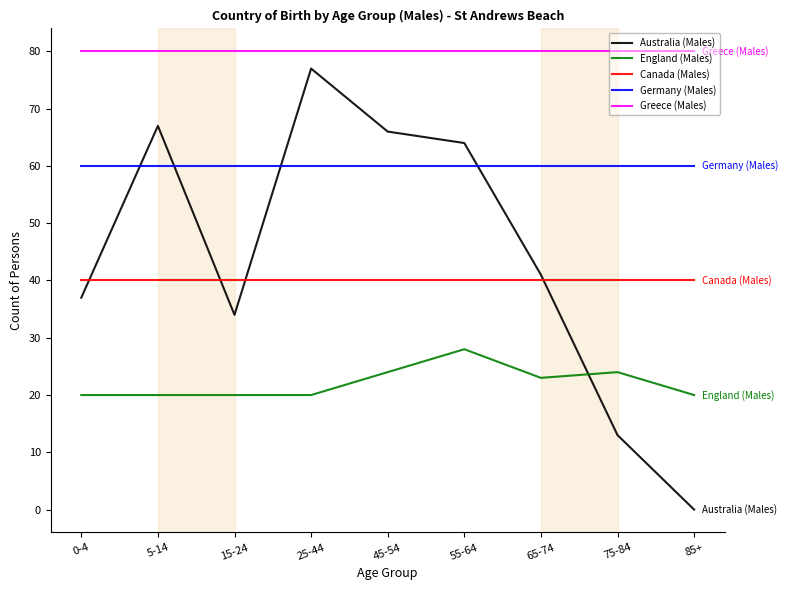

Between 5-14 and 25-44, which series saw the biggest shift?

Australia (Males)